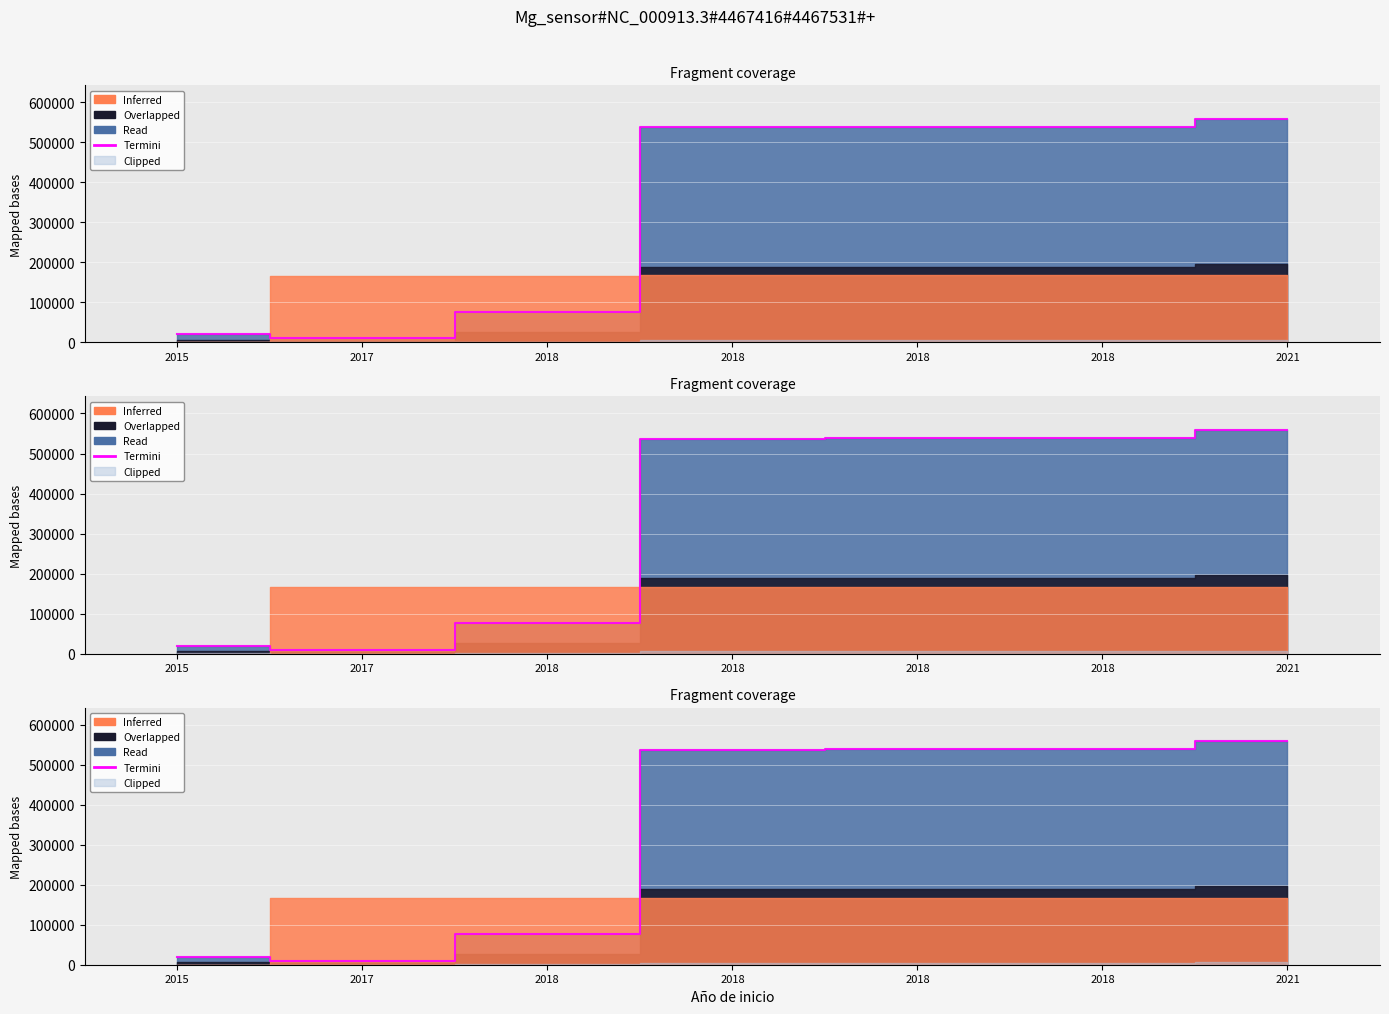

Where is the data nearest to the value 284342?

2018